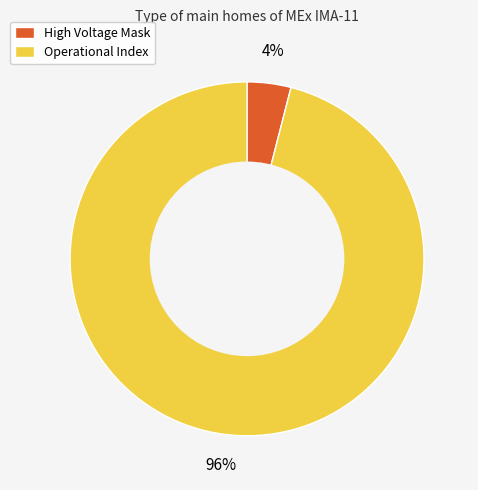

To the nearest percent, what is the difference between the largest and smallest slice percentages?

92%